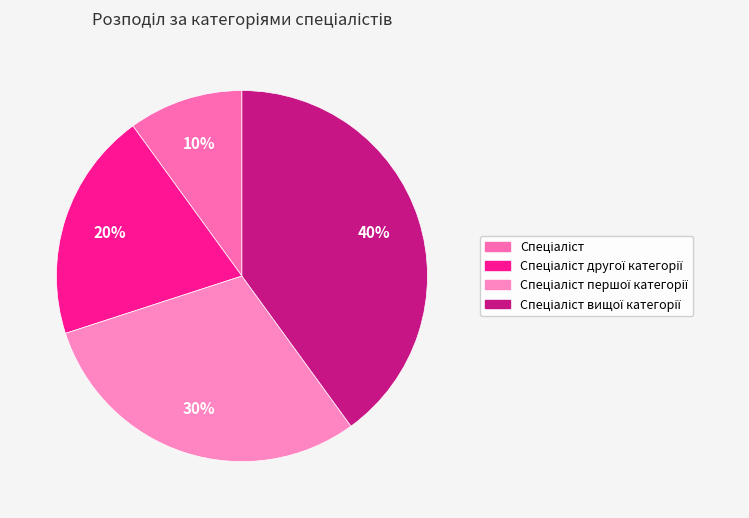

What is the largest slice in the pie chart?

Спеціаліст вищої категорії